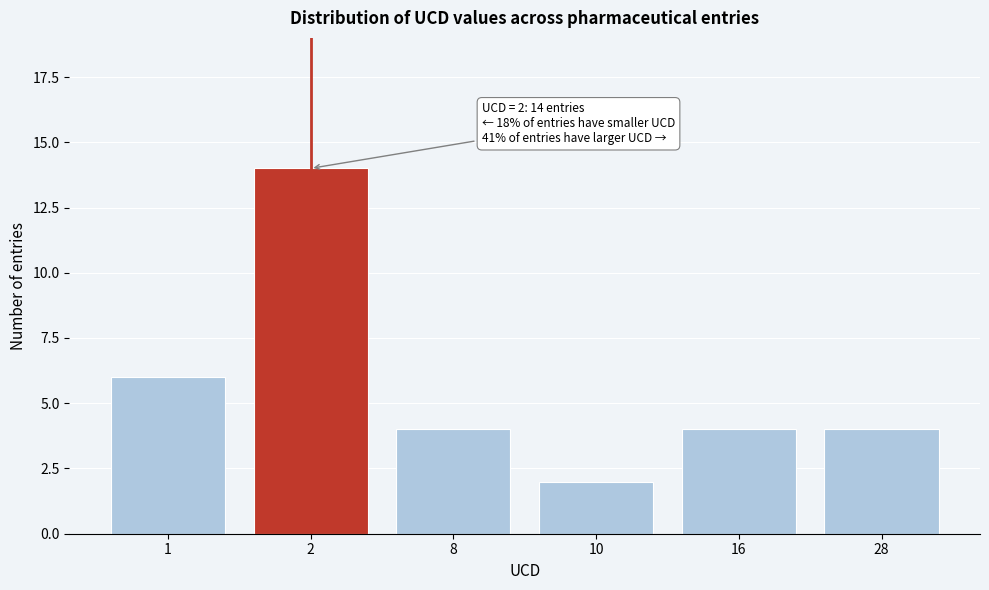

Reading left to right, list all the values displayed in this chart.

1=6	2=14	8=4	10=2	16=4	28=4